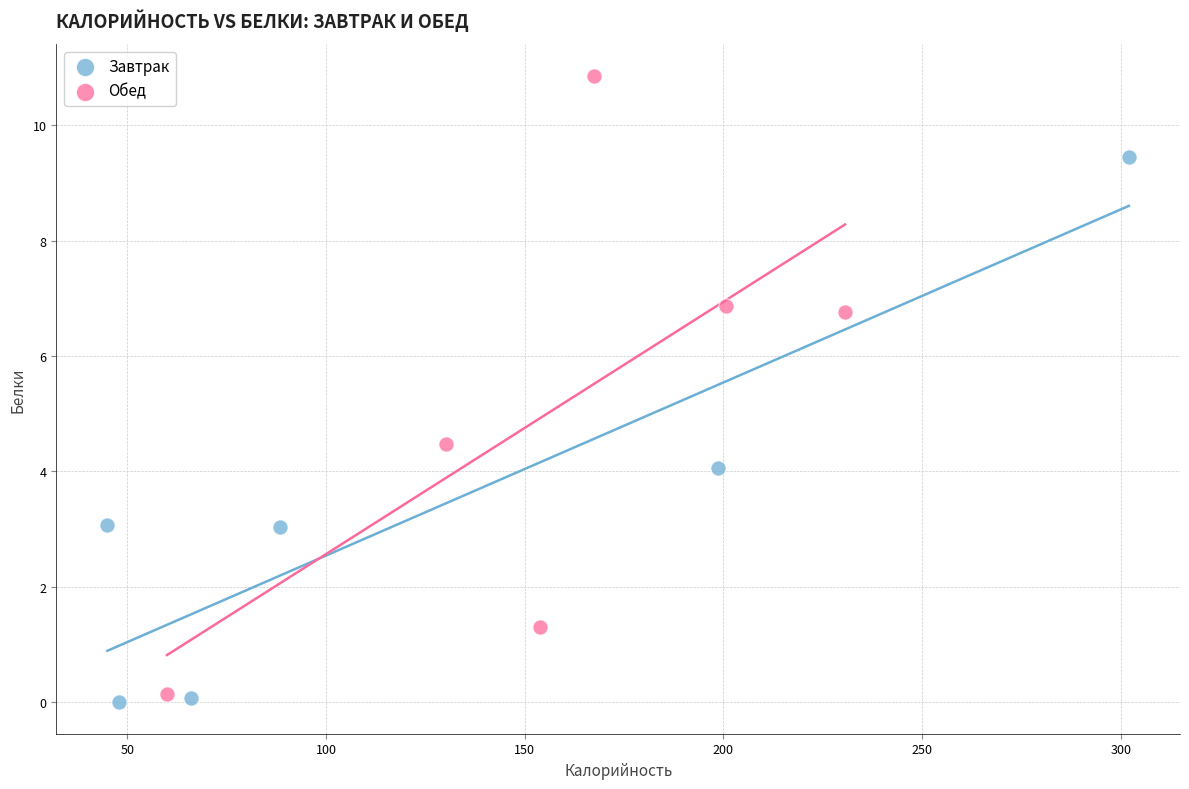

Which series reaches the minimum Y coordinate?

Завтрак